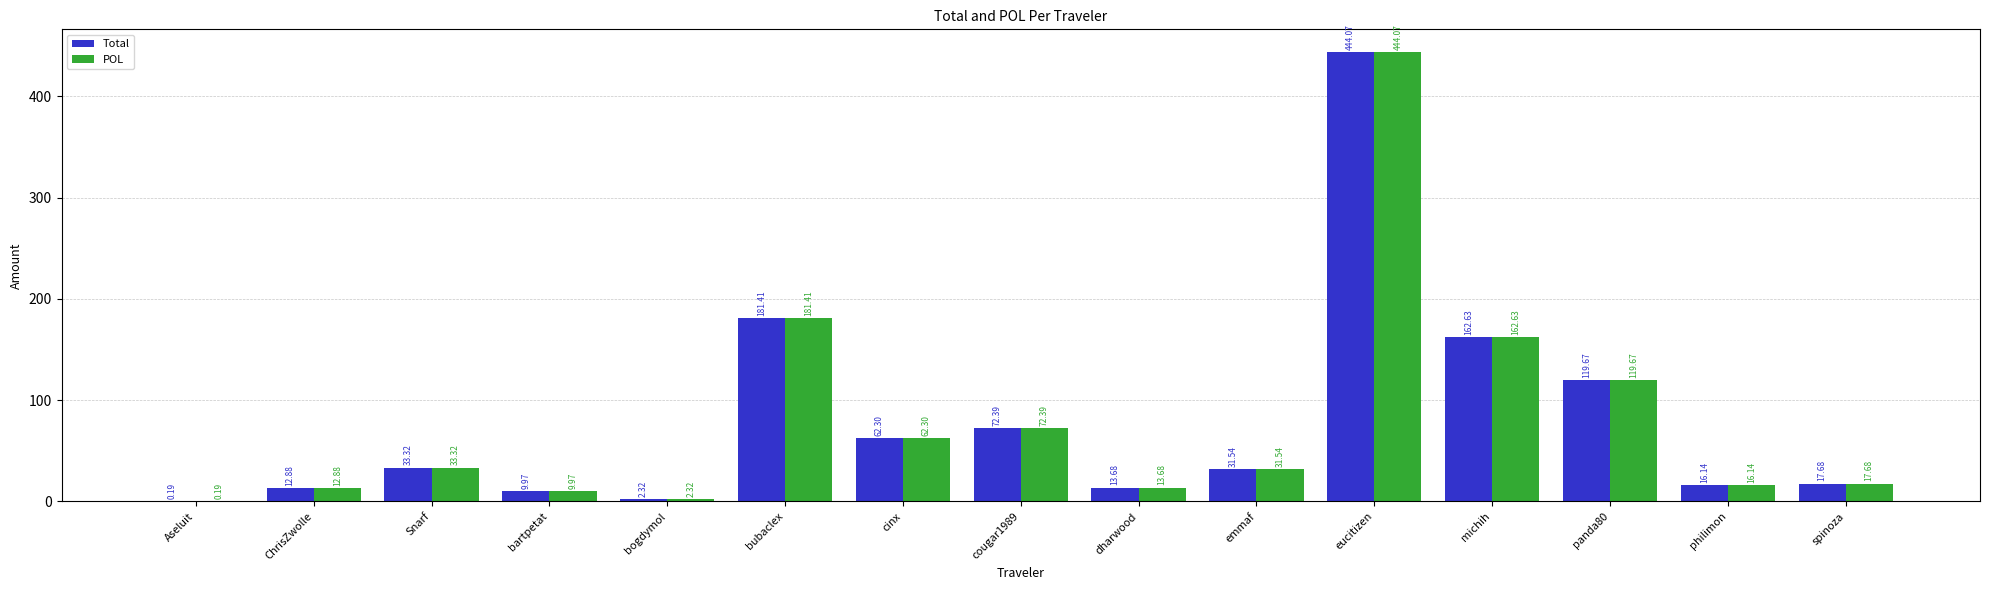

What is the difference between the Total values at bogdymol and Snarf?

31.0